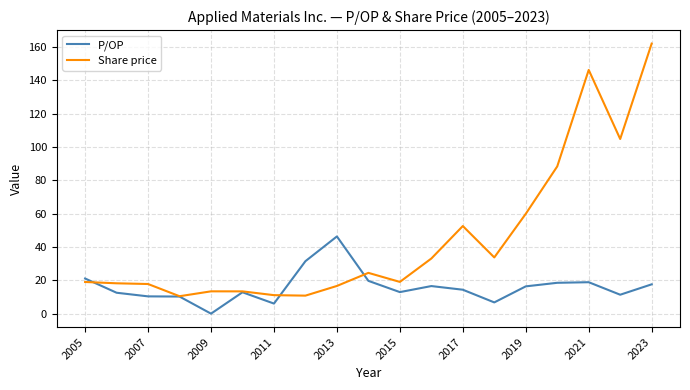

Rank the series by their maximum value, from highest to lowest.

Share price, P/OP